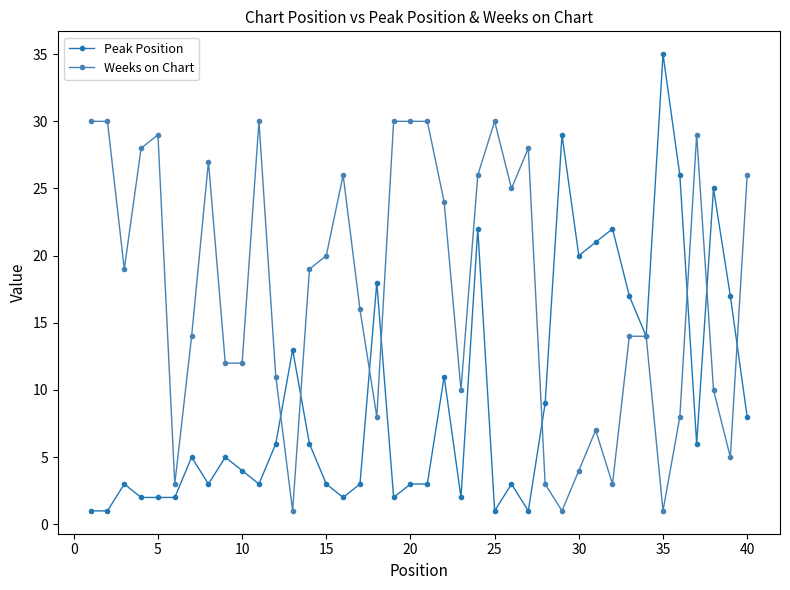

Rank the series by their average value, from highest to lowest.

Weeks on Chart, Peak Position